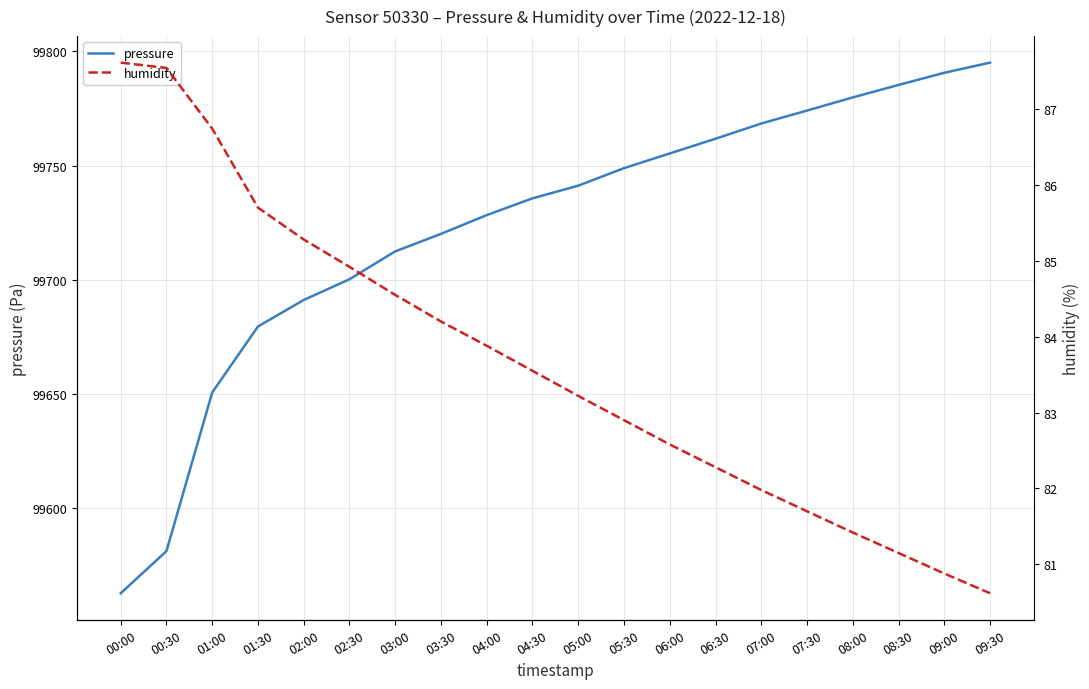

Rank the series by their maximum value, from highest to lowest.

pressure, humidity